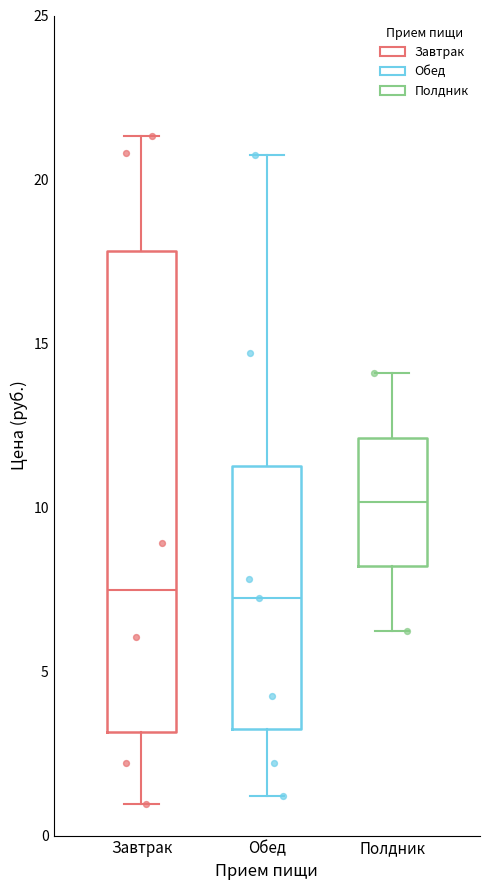

Reading left to right, transcribe this box plot: for each box, give where its median line is, the range the box spans, and where its two whiskers end, as read against the y-axis. The values are not printed on the chart, so give them approximately, as read against the axis.

Завтрак: median 7.5, box 3.0 to 18.0, whiskers 1.0 to 21.5
Обед: median 7.0, box 3.0 to 11.5, whiskers 1.0 to 20.5
Полдник: median 10.0, box 8.0 to 12.0, whiskers 6.0 to 14.0